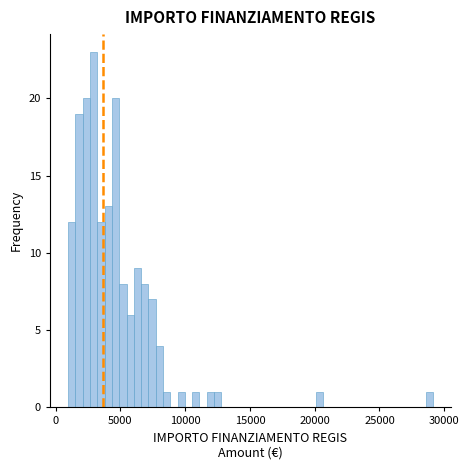

Read against the x-axis, roughly where is the centre of the tallest bar?

3000